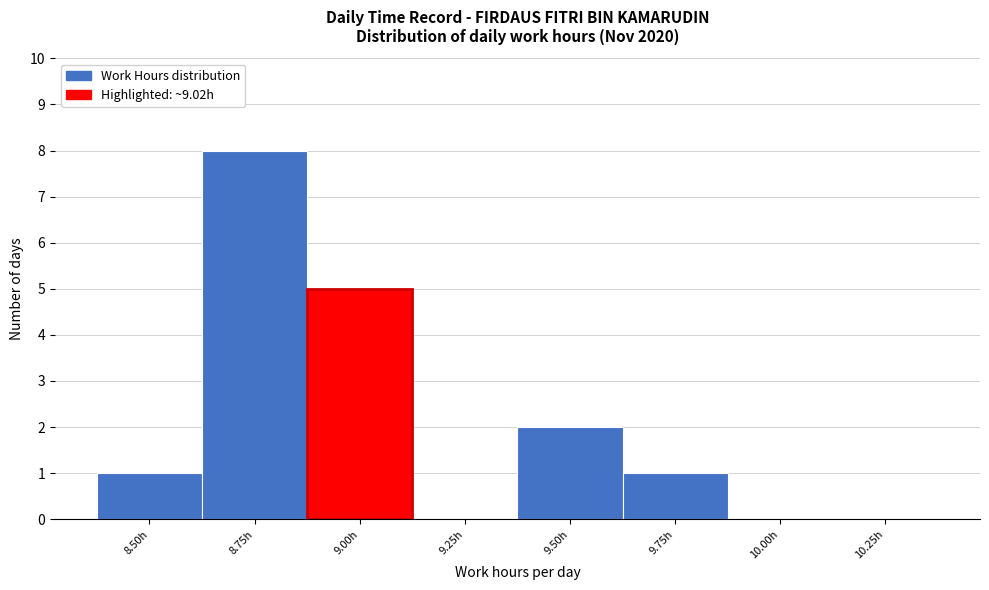

Reading left to right, what are all the values shown in this chart?

8.50h=1	8.75h=8	9.00h=5	9.25h=0	9.50h=2	9.75h=1	10.00h=0	10.25h=0